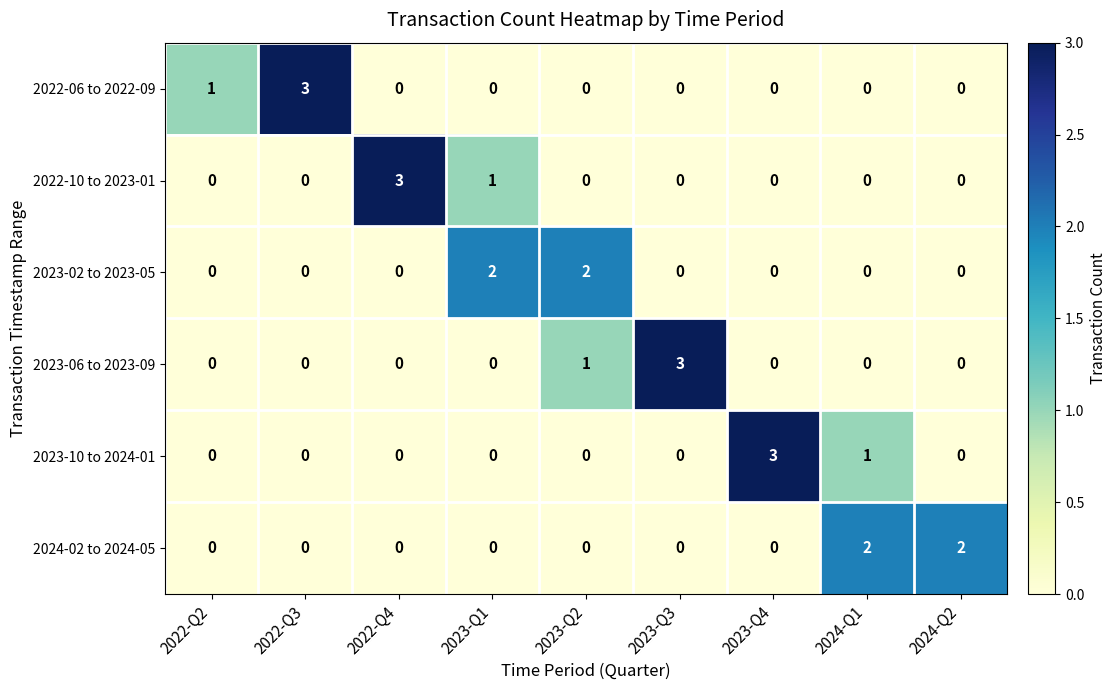

Count the 2024-02 to 2024-05 values in the range 0 to 1.

7